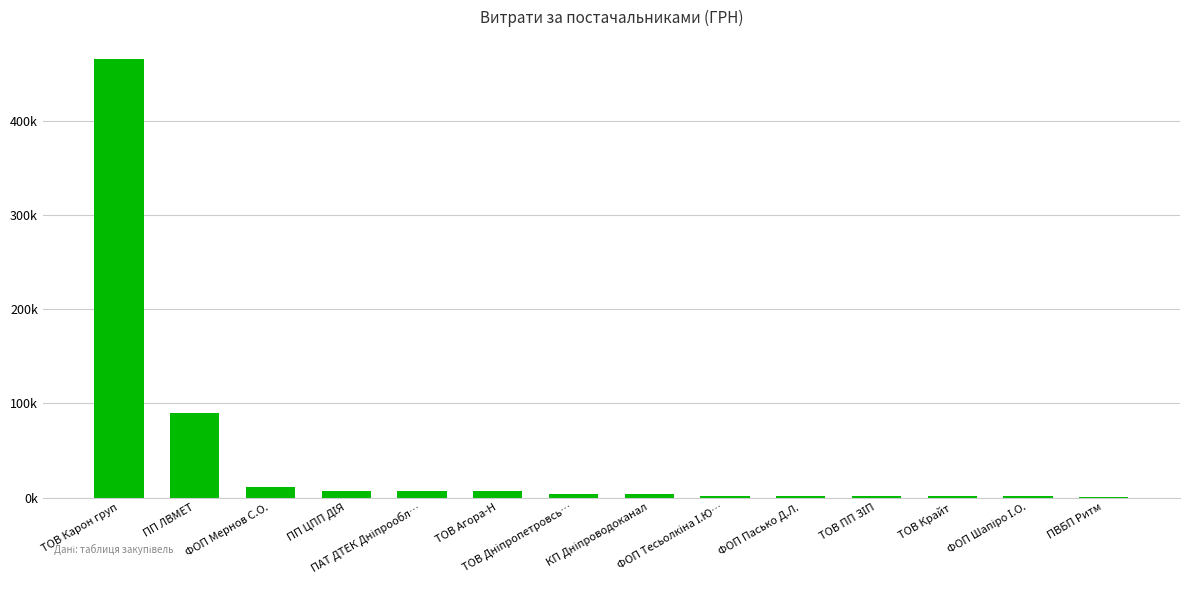

Which category has the lowest value across all series?

ПВБП Ритм